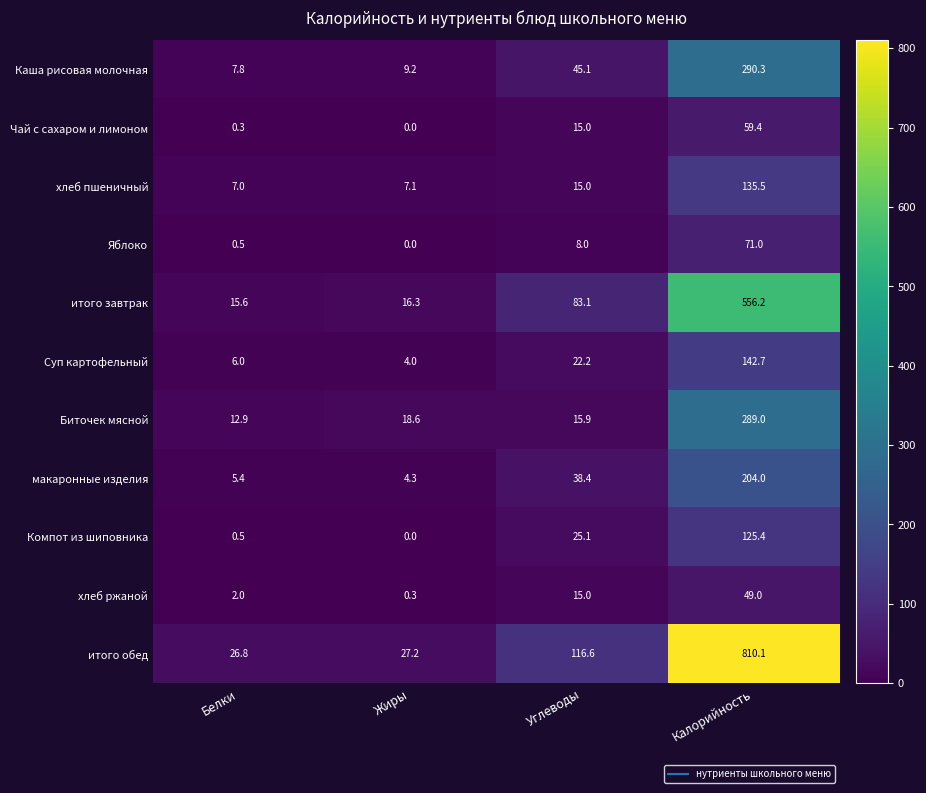

Count the number of data series in this chart.

11